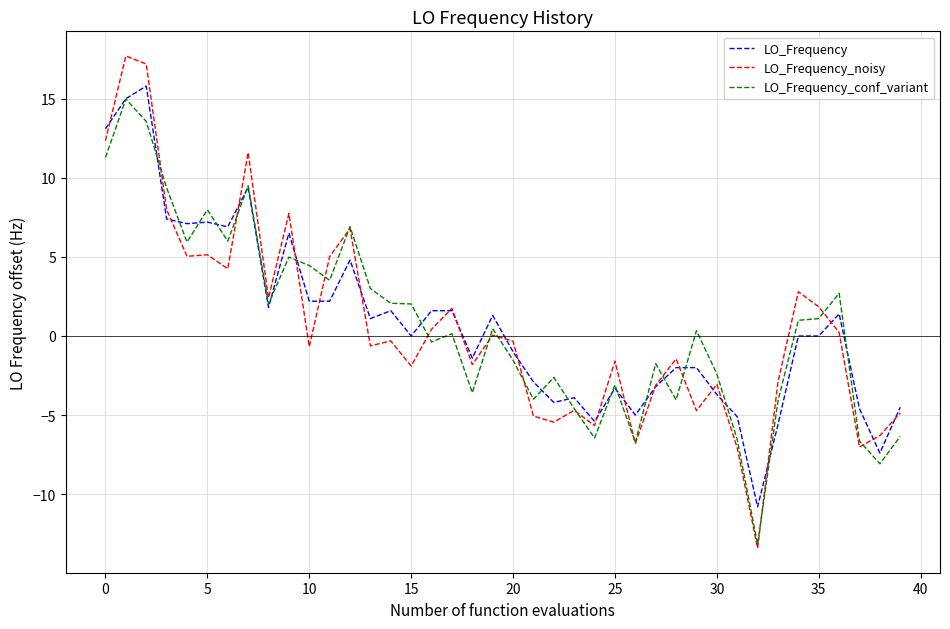

What are all the series names shown in the legend?

LO_Frequency, LO_Frequency_noisy, LO_Frequency_conf_variant